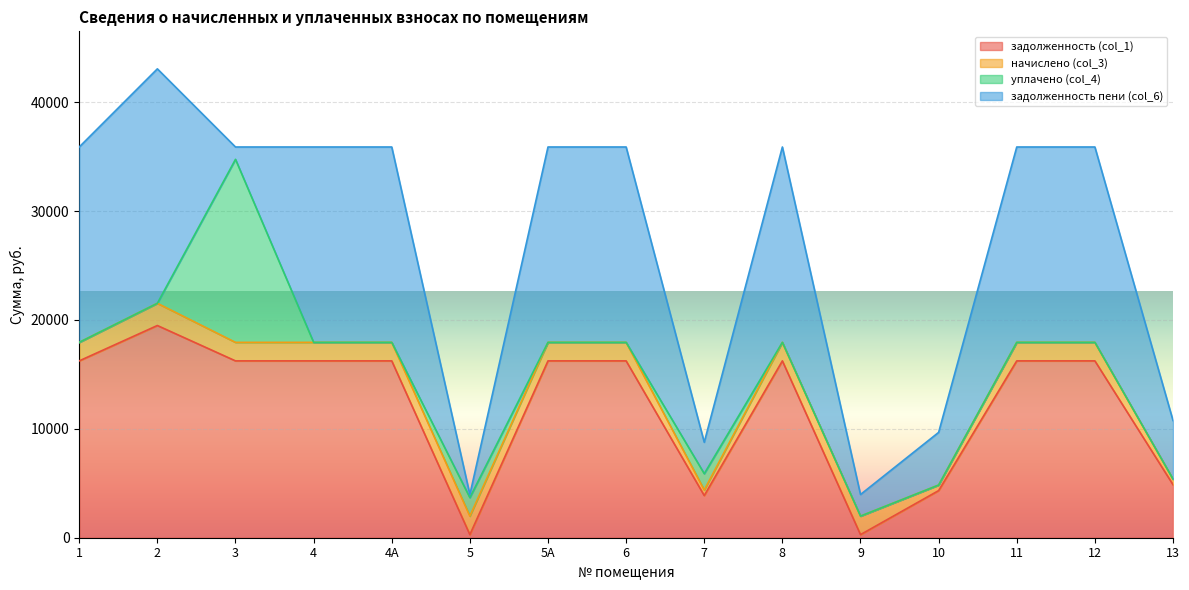

What is the total value across all series at 2?

43063.2